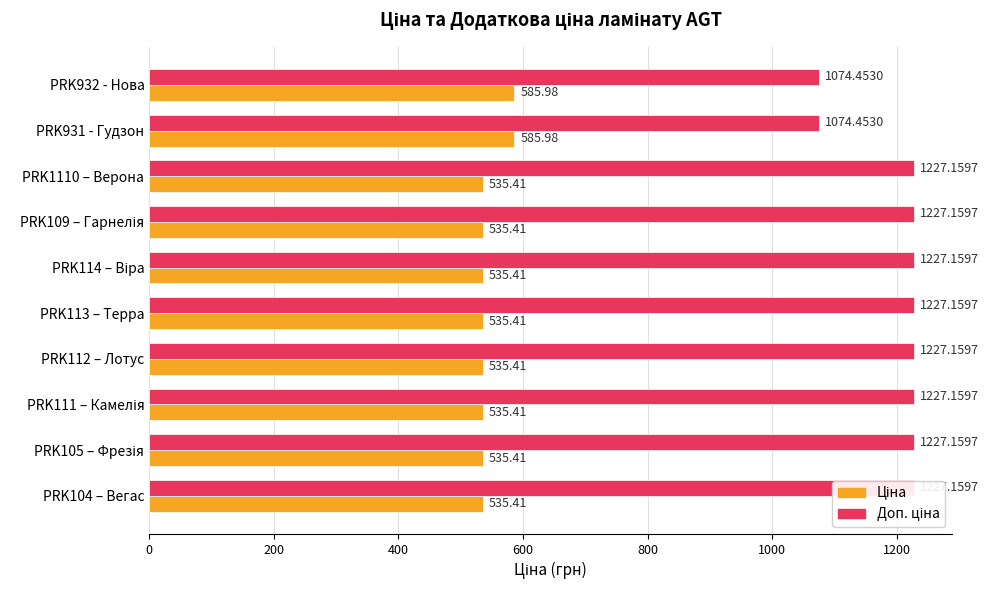

Reading right to left, what are all the values shown in this chart?

Ціна: 535.4	535.4	535.4	535.4	535.4	535.4	535.4	535.4	586.0	586.0
Доп. ціна: 1227.2	1227.2	1227.2	1227.2	1227.2	1227.2	1227.2	1227.2	1074.5	1074.5